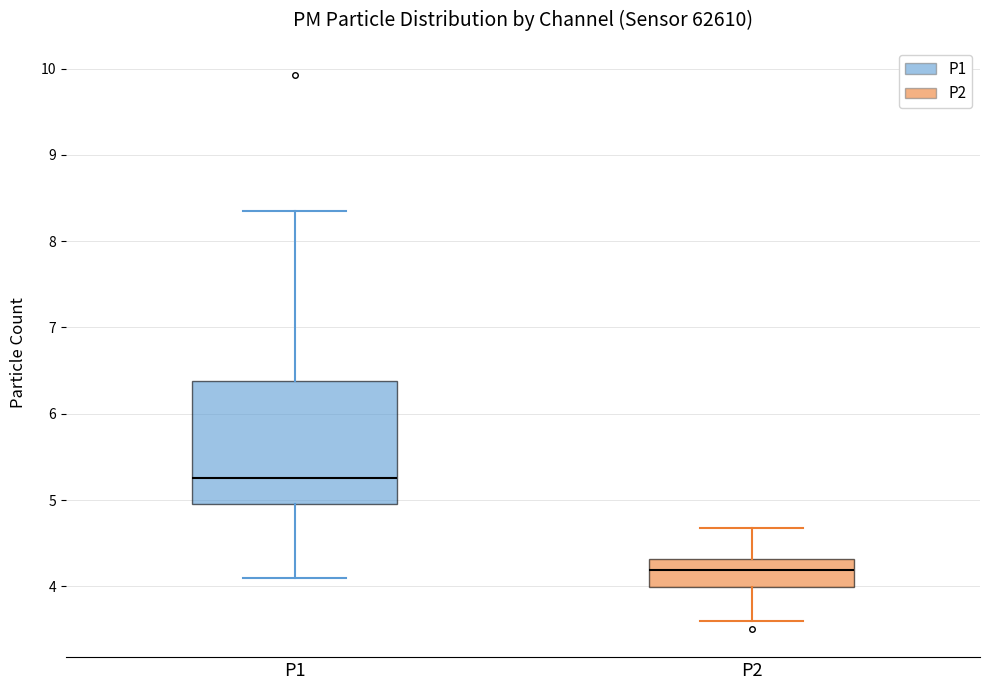

Comparing the boxes themselves (not the whiskers), which one is the tallest?

P1